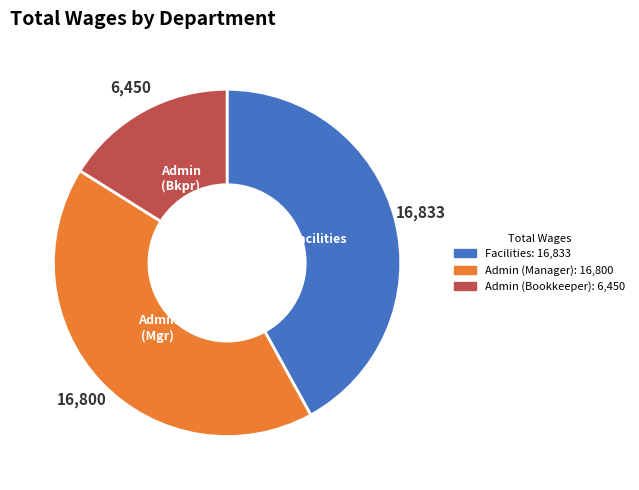

Is there any slice that represents more than half of the pie?

No